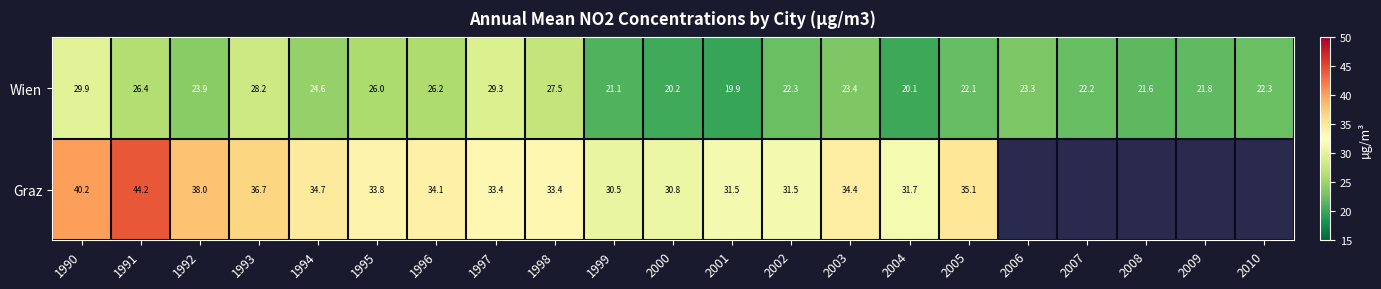

How many values in the Wien series exceed 23?

11